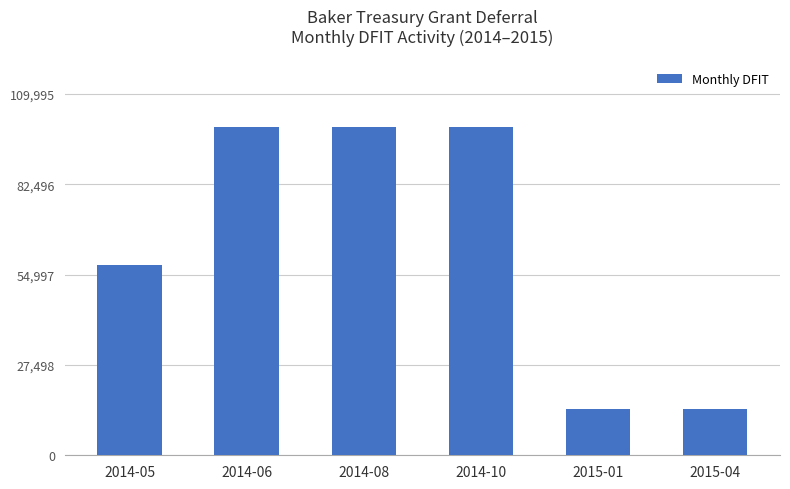

What is the change in value from 2014-08 to 2015-01?

-85994.8